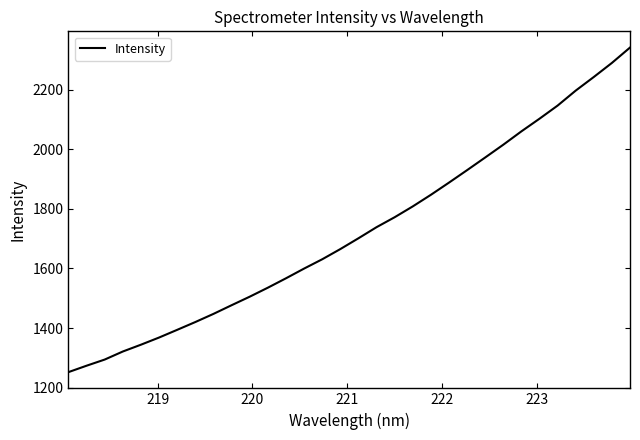

Does the chart have visible grid lines?

No